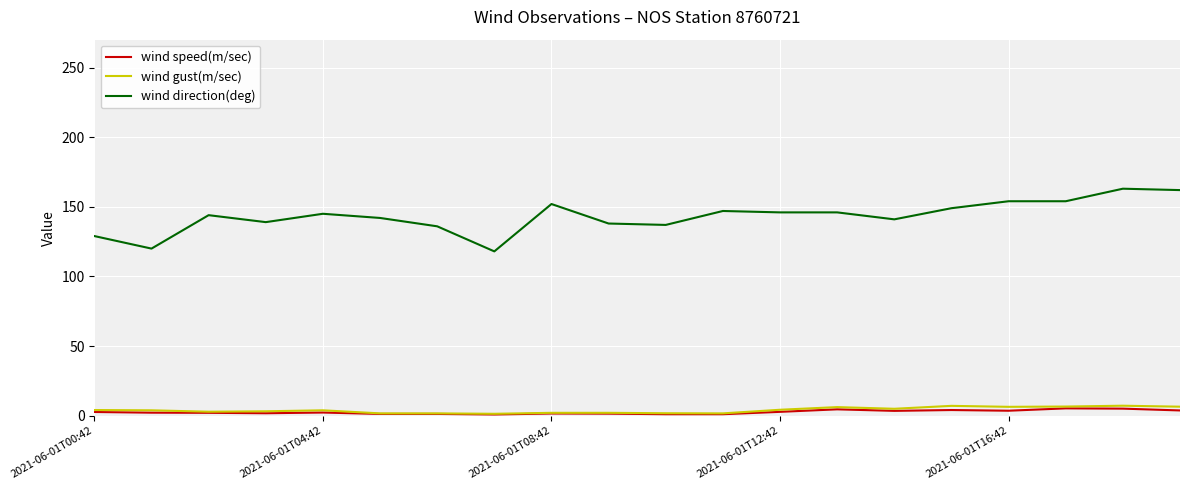

What is the greatest value displayed?

163.0